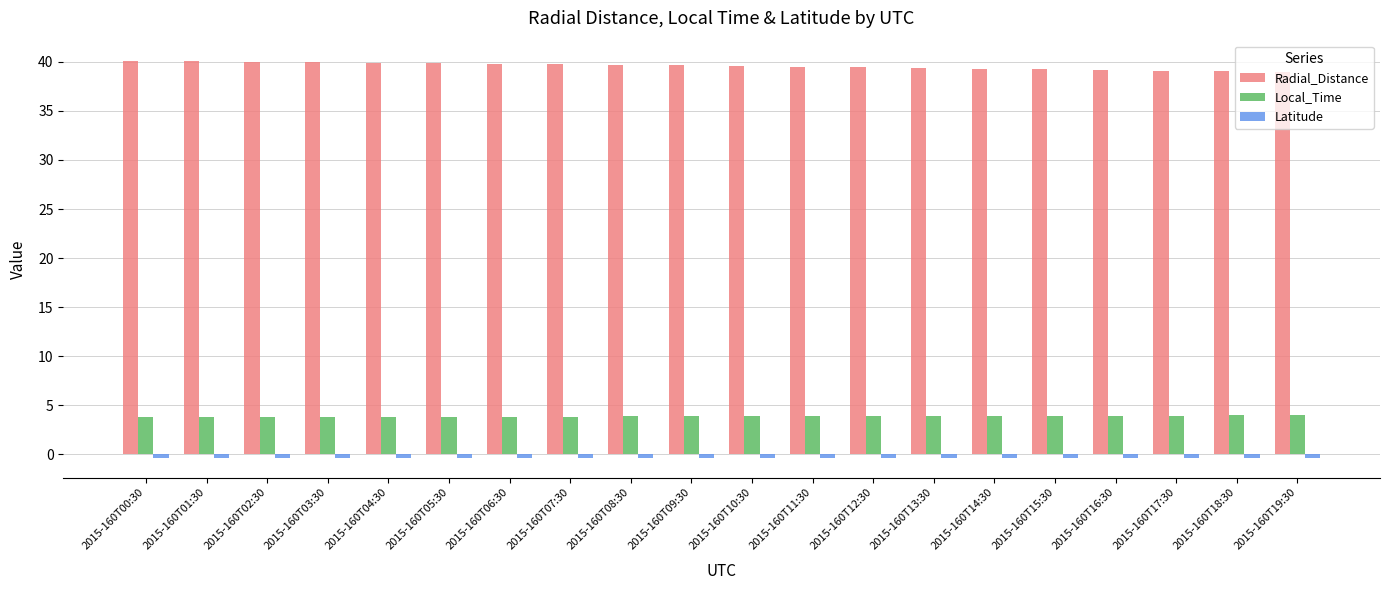

What is the label of the 5th bar from the left?

2015-160T04:30